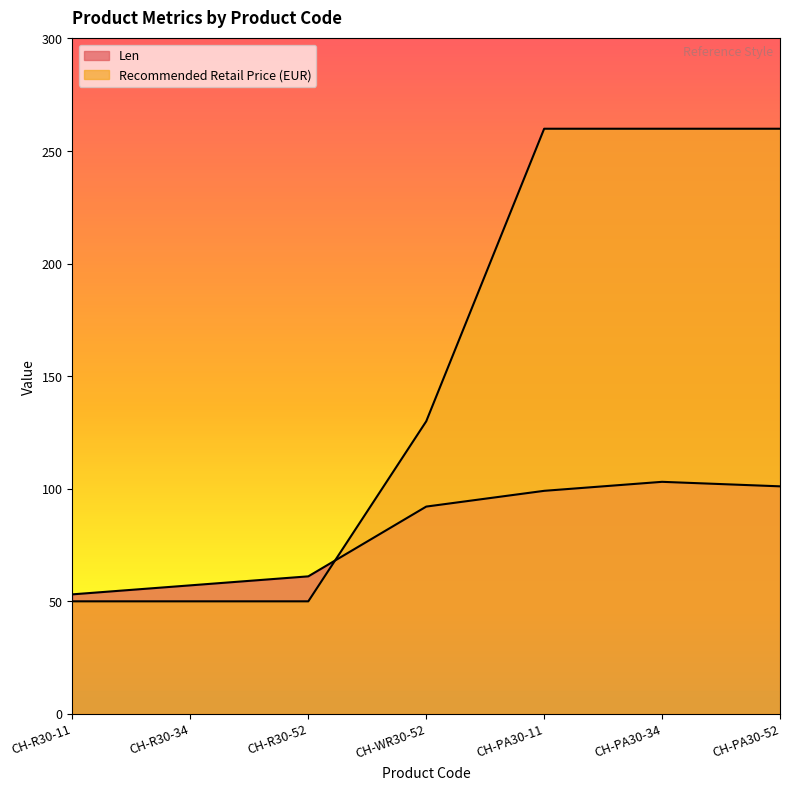

What is the minimum value shown in the chart?

49.9